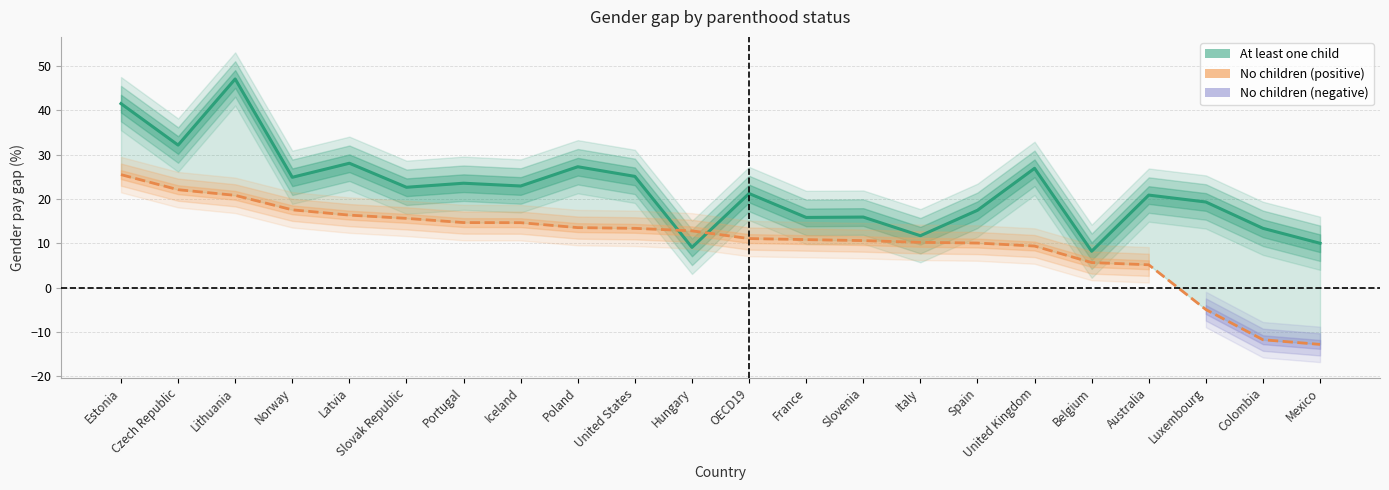

List the series in order of their overall mean, highest first.

At least one child (line), No children (line)